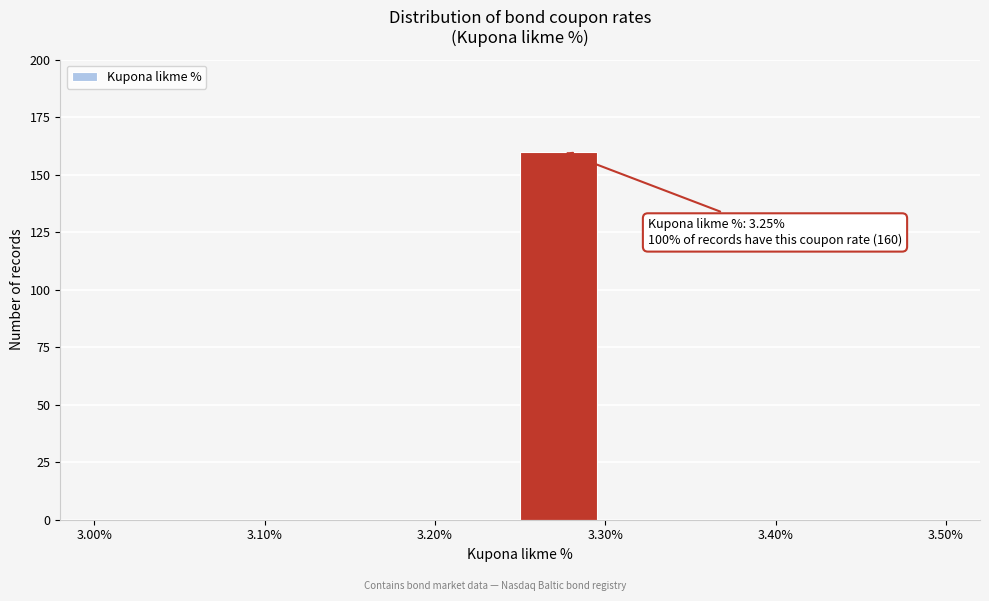

Over which range of the x-axis is the bar tallest?

3.25 to 3.30